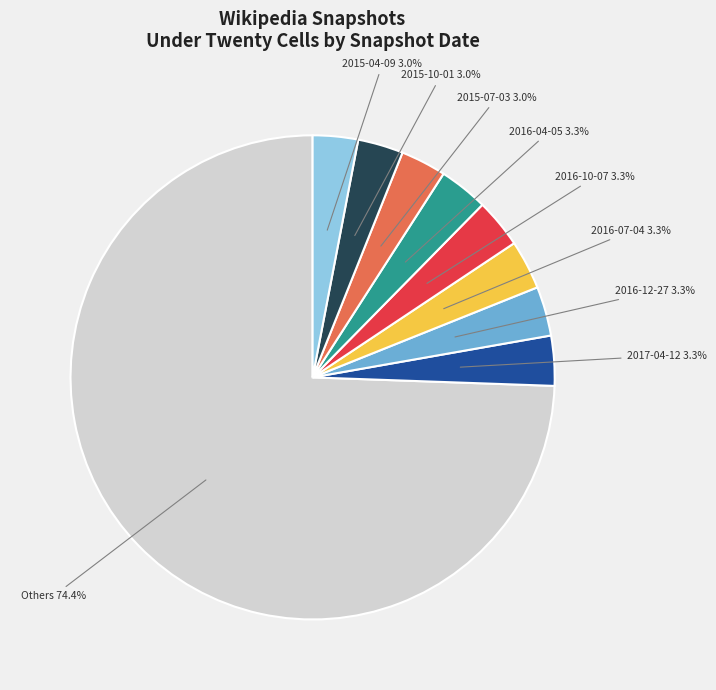

Is there a majority slice in this chart?

Yes